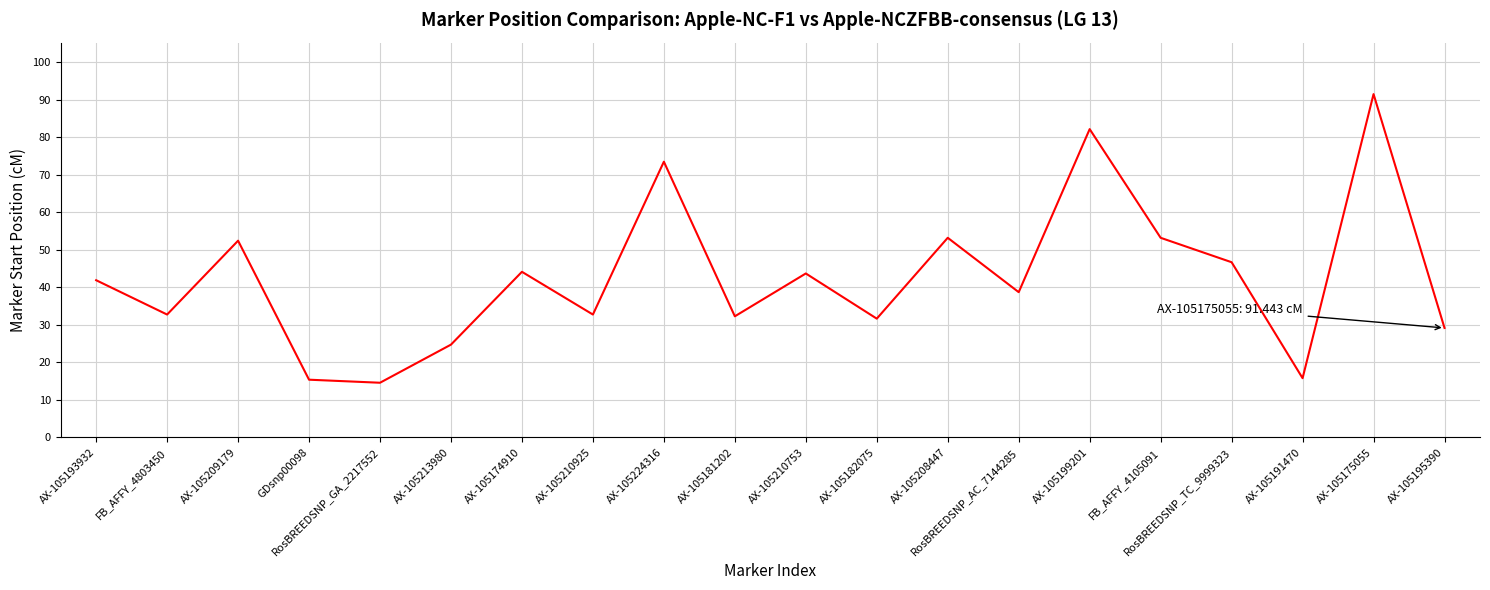

What is the approximate value at FB_AFFY_4105091?

53.2